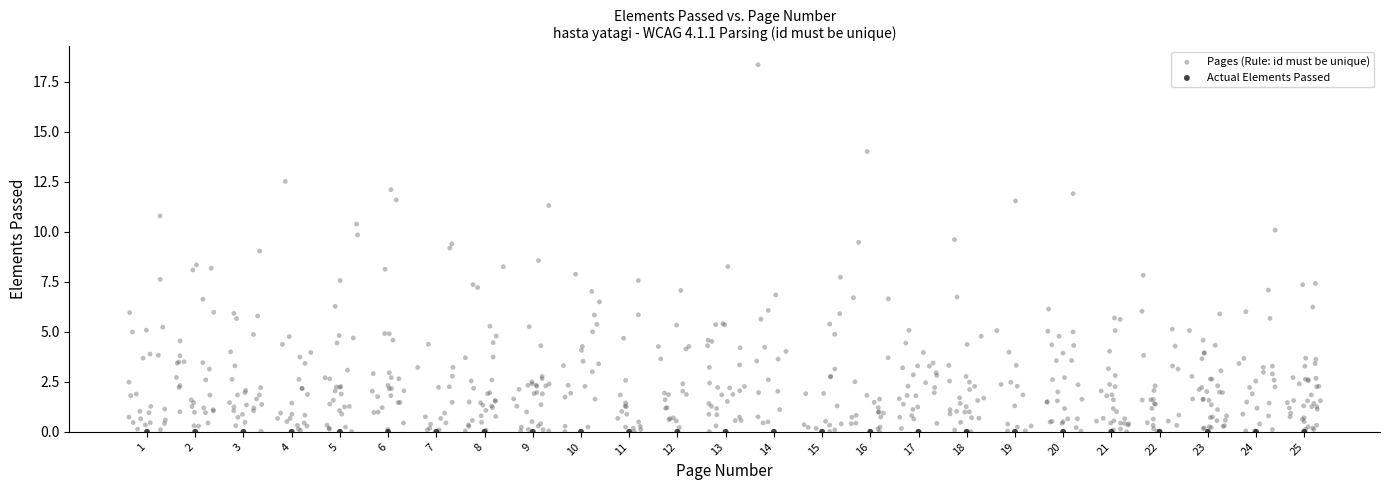

Which series reaches the maximum Y coordinate?

Pages (Rule: id must be unique)